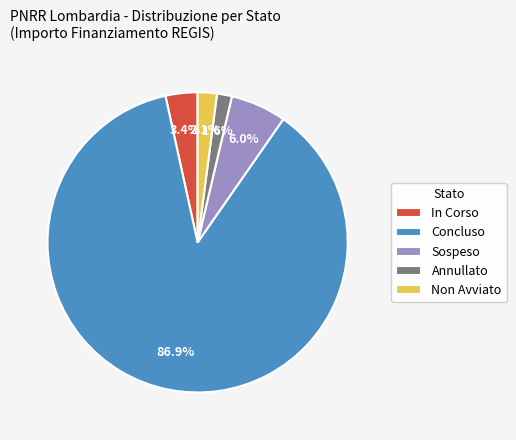

Is In Corso the majority of the pie?

No